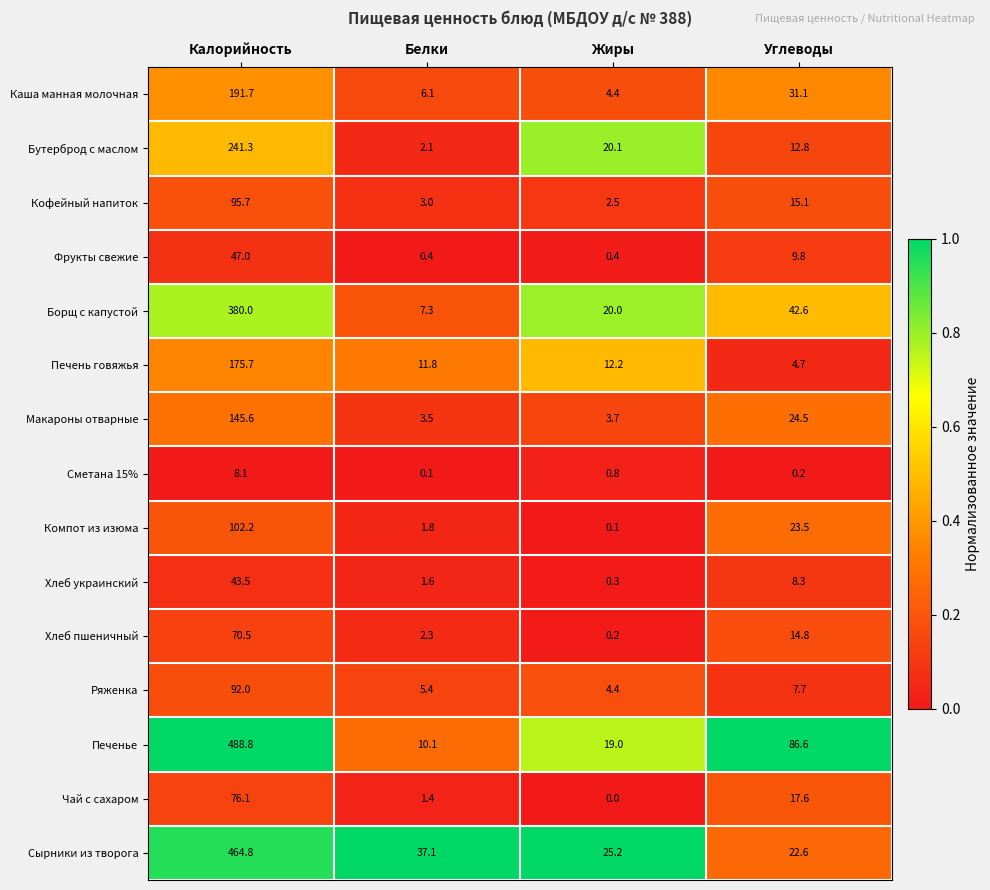

Which series changed the most between Белки and Углеводы?

Печенье